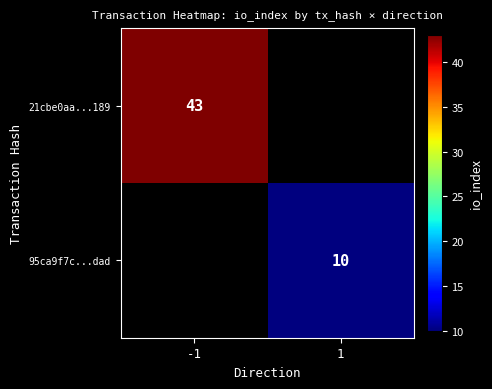

At how many categories does at least one series exceed 10?

1